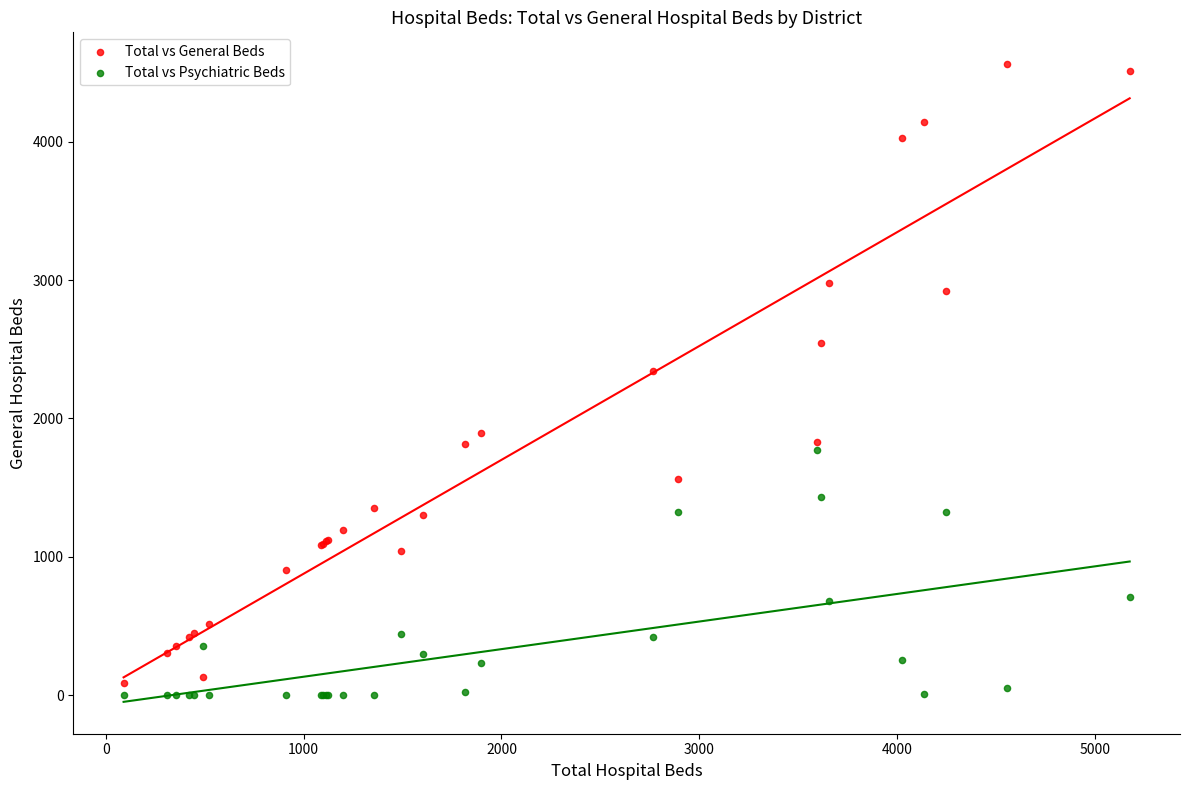

Which series contains the highest Y value?

Total vs General Beds